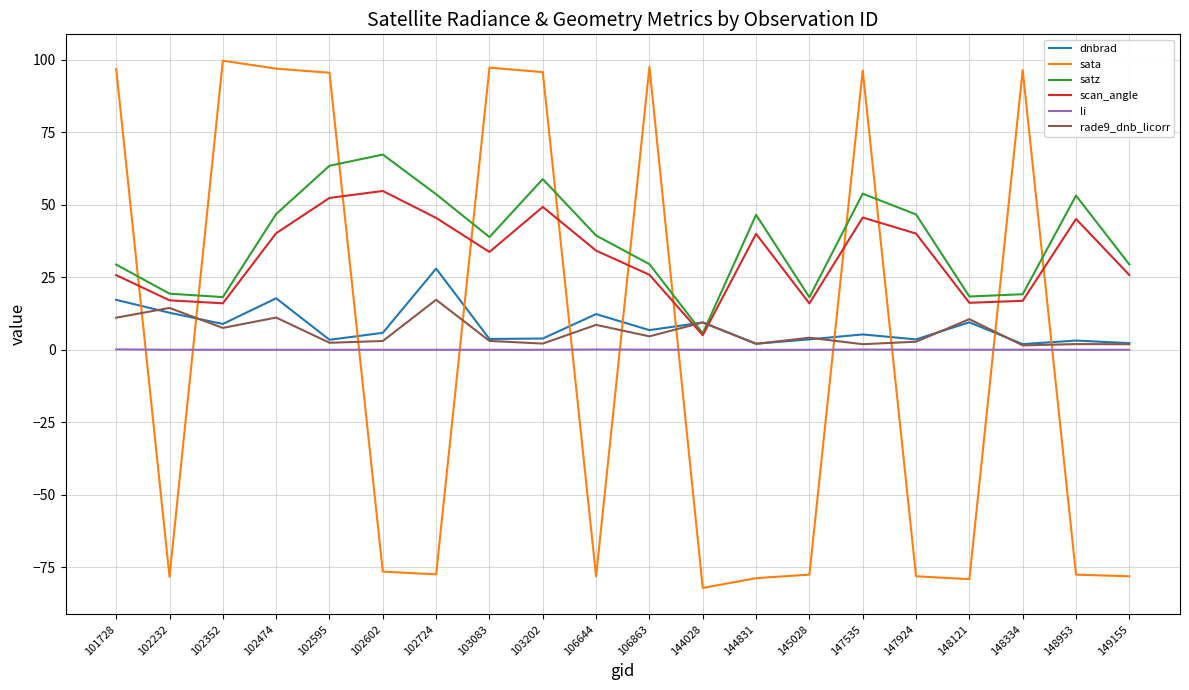

True or false: li and scan_angle intersect in this chart.

False